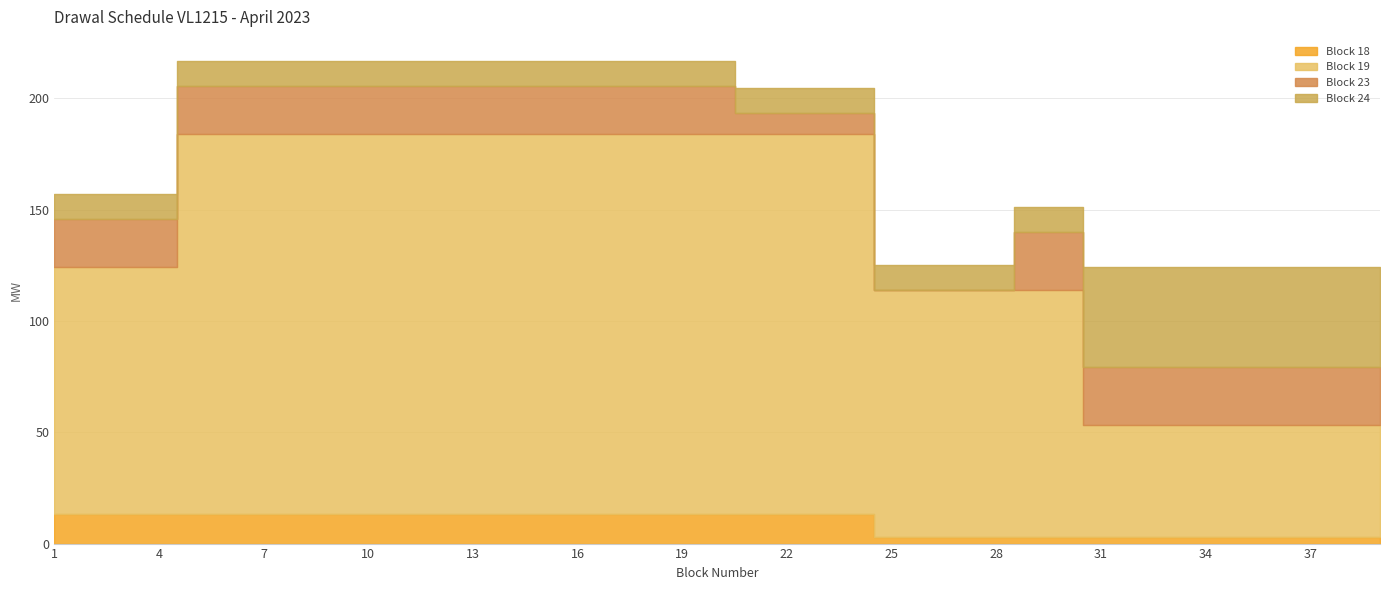

At 1, list the series in order from largest to smallest.

Block 19, Block 23, Block 18, Block 24